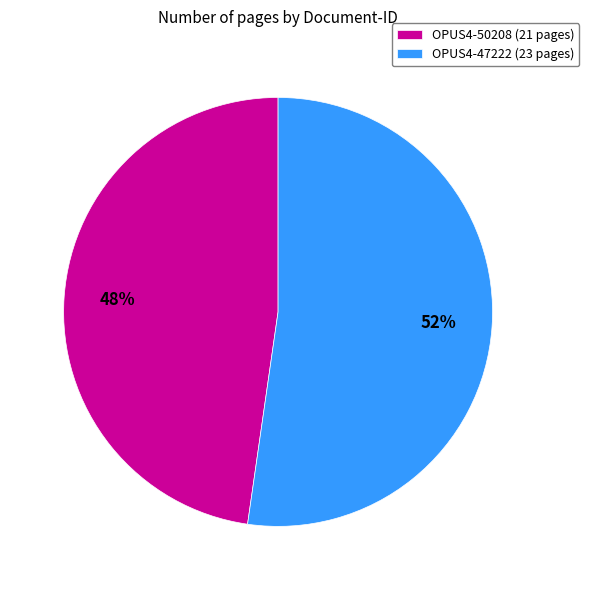

Which slice is the largest?

OPUS4-47222